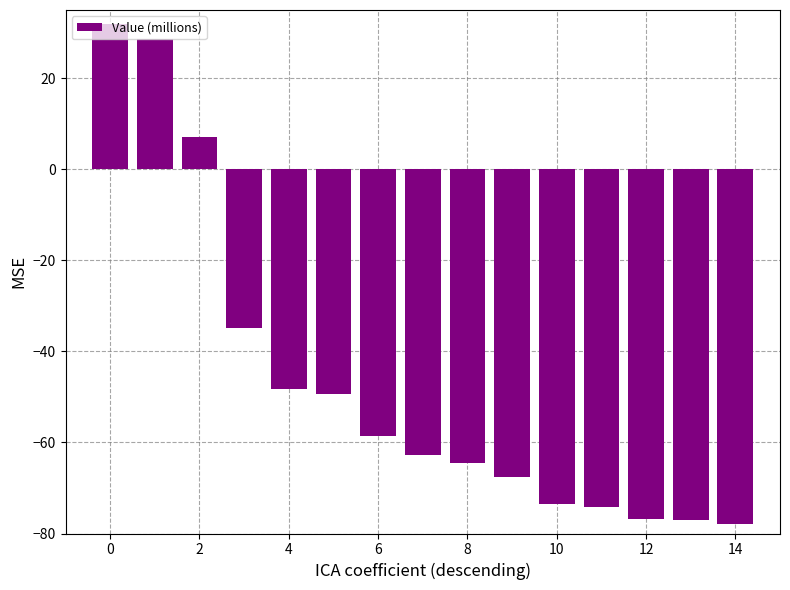

What is the sum of all values?

-698.1